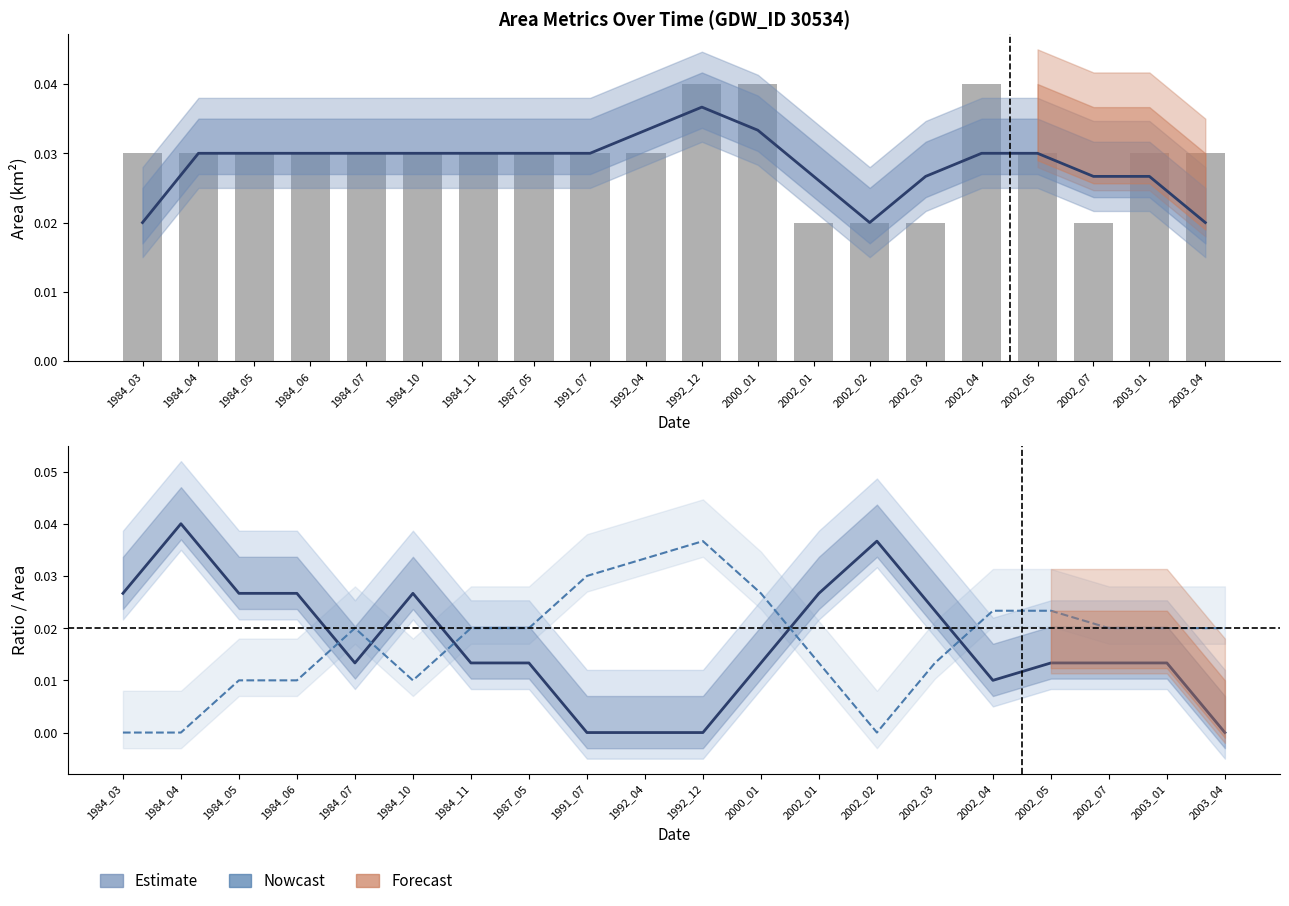

What is the total value across all series at 1984_05?

0.1